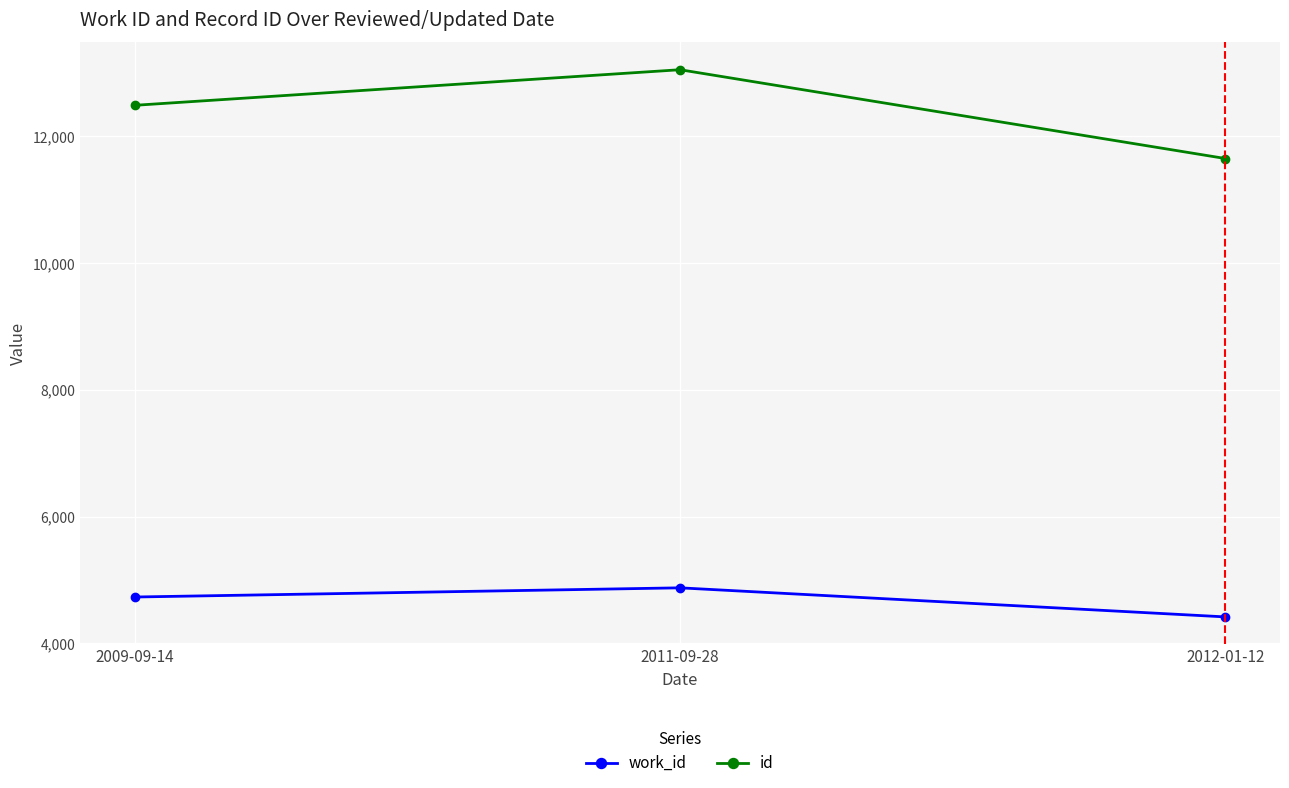

Which category has the highest value across all series?

2011-09-28